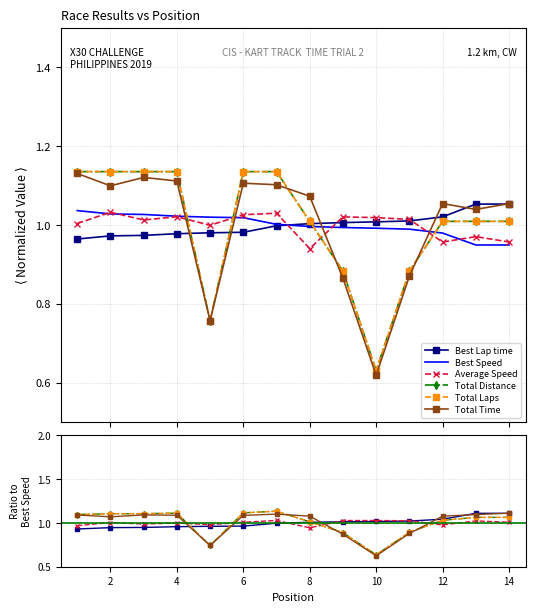

What is the difference between the maximum and minimum values in the Best Lap time series?

0.1